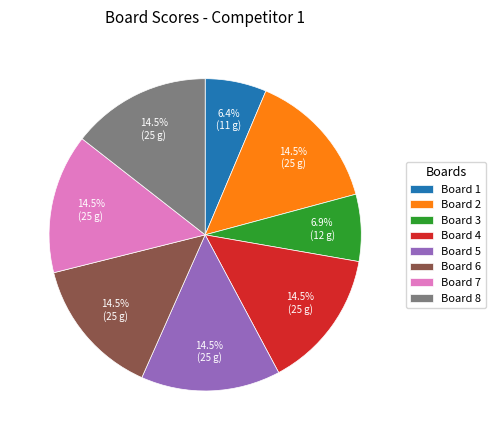

Is the sum of Board 4 and Board 6 greater than half?

No